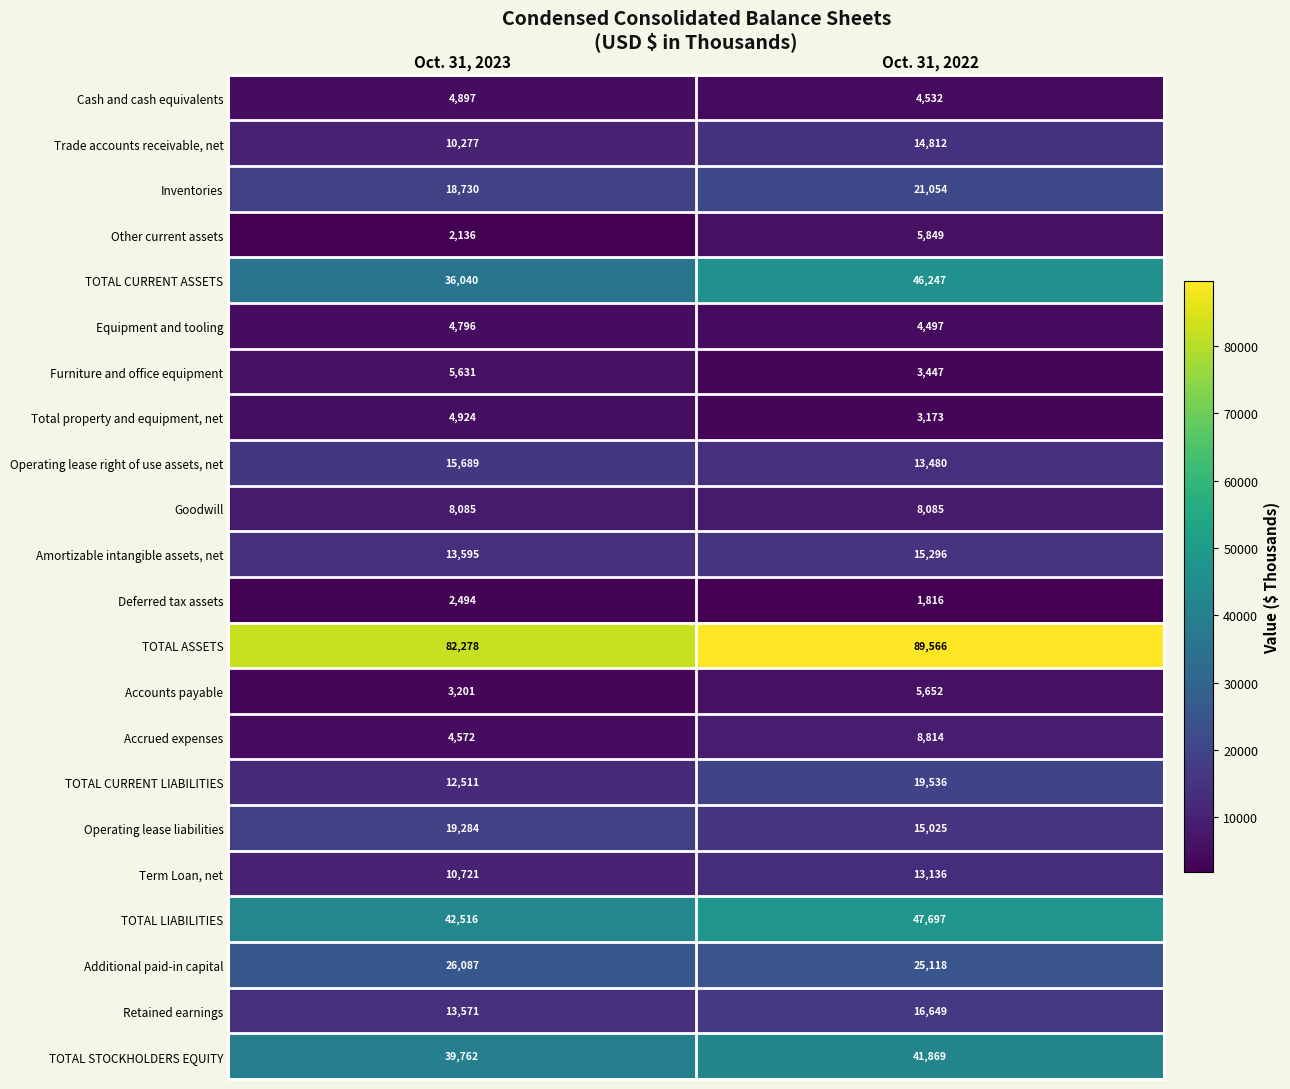

At which category is the sum across all series the highest?

Oct. 31, 2022